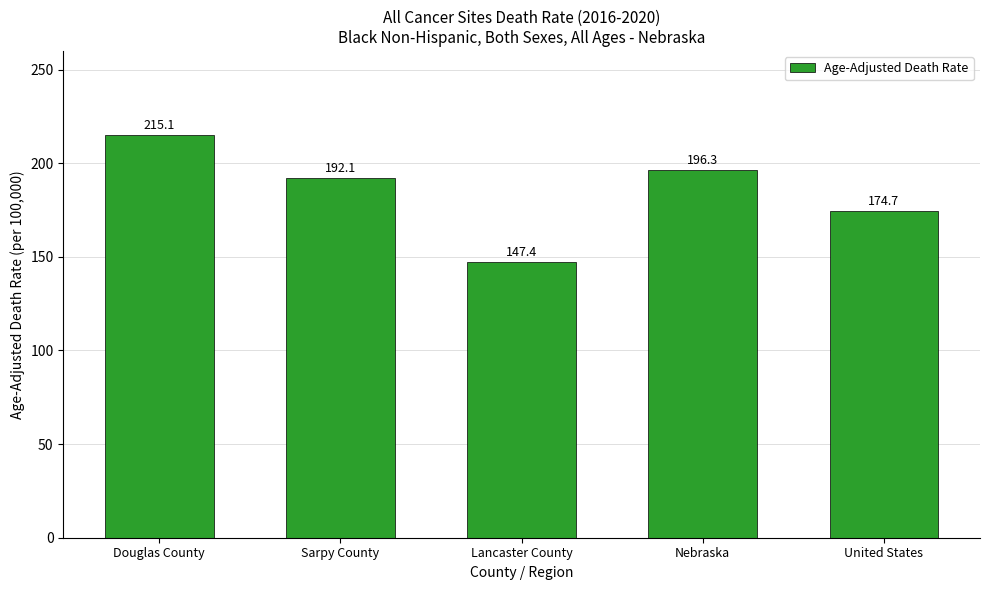

How many categories are shown in the chart?

5